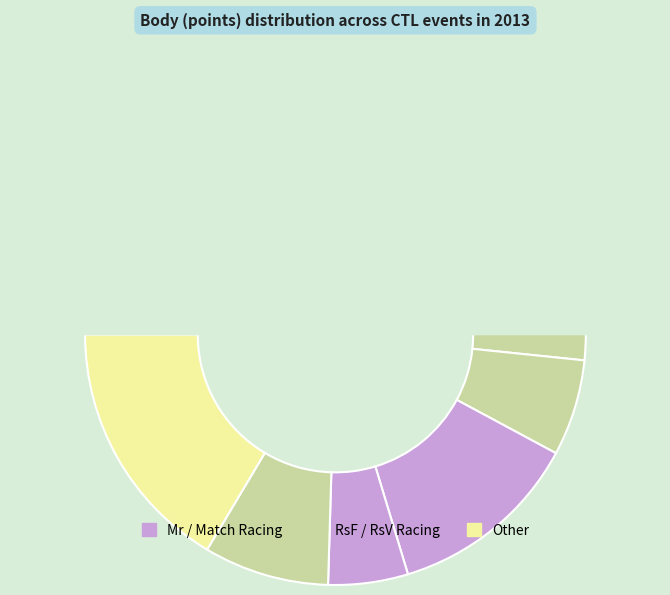

Is it true that 131315 is 6% of the pie?

True